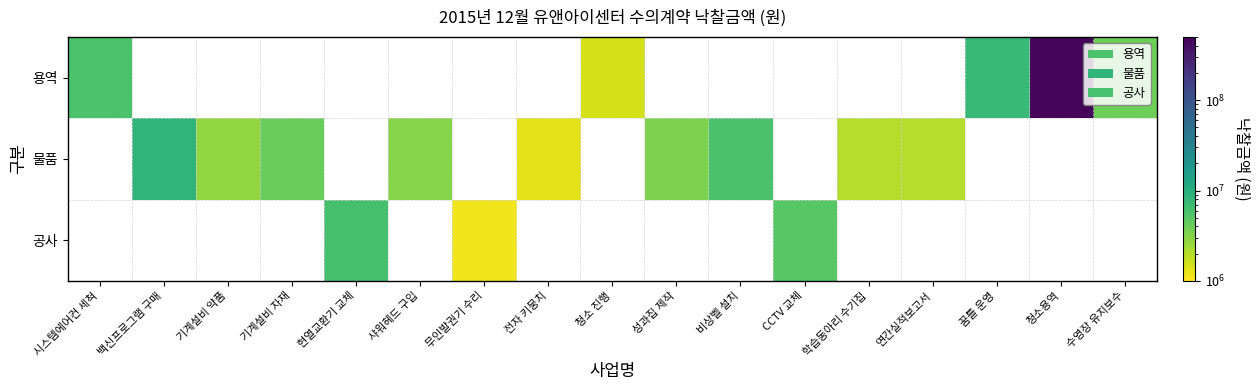

Is it true that 용역 equals 5437947.5 at 수영장 유지보수?

False